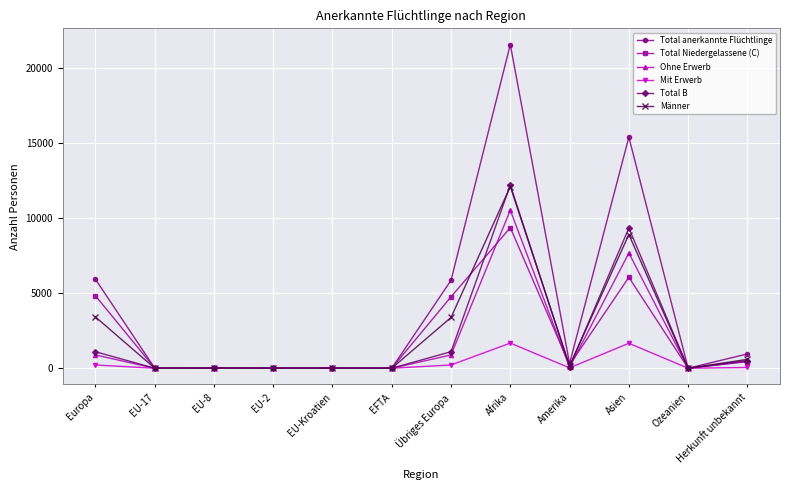

What is the spread (max minus min) of values at Afrika?

19859